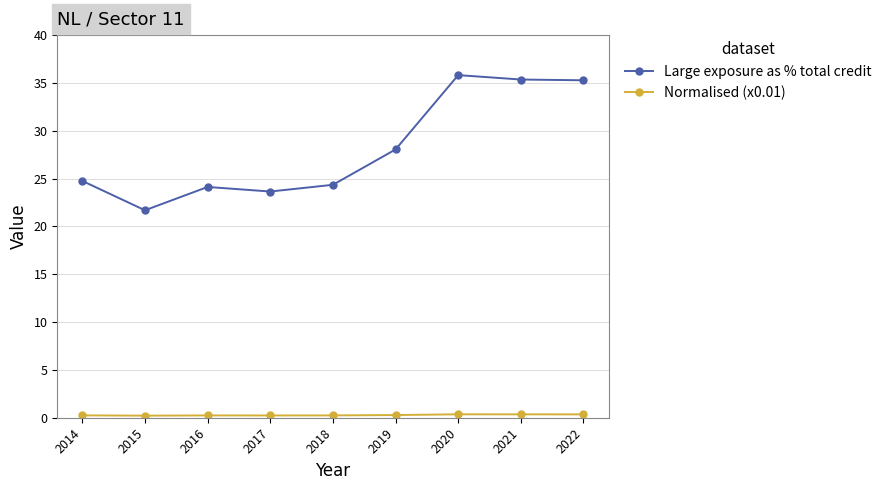

What is the minimum value for Large exposure as % total credit?

21.7